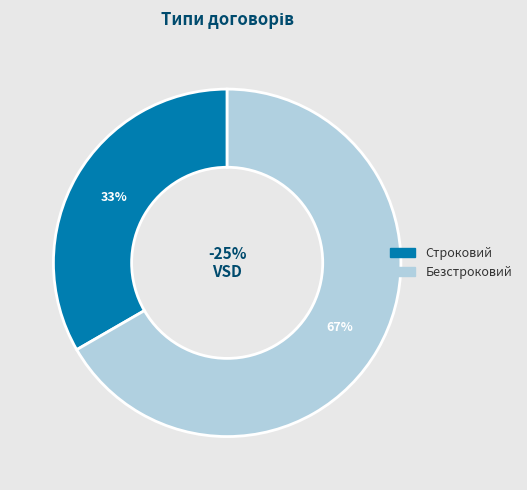

Count the number of slices in the pie.

2